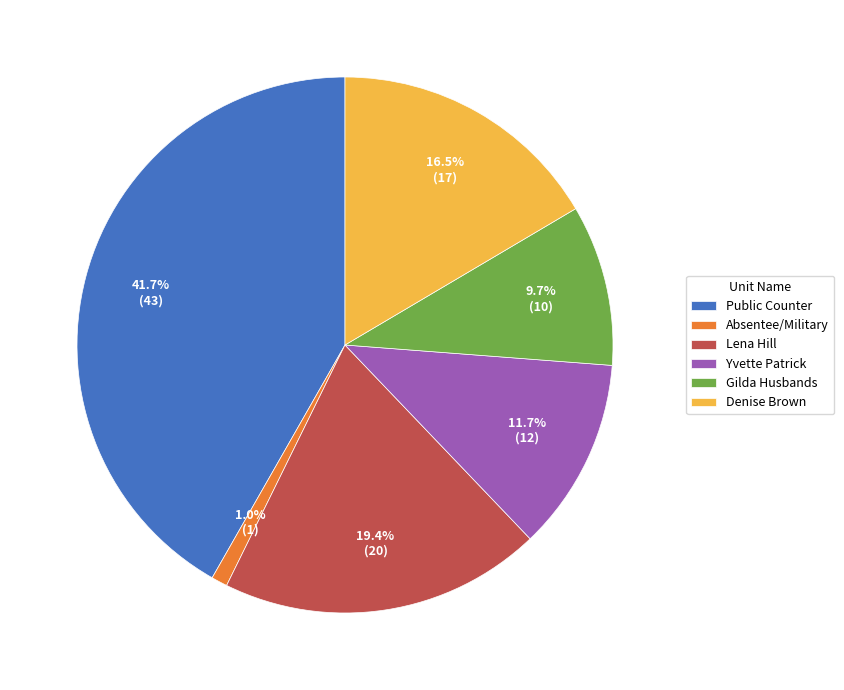

Rank the categories by value from highest to lowest.

Public Counter, Lena Hill, Denise Brown, Yvette Patrick, Gilda Husbands, Absentee/Military